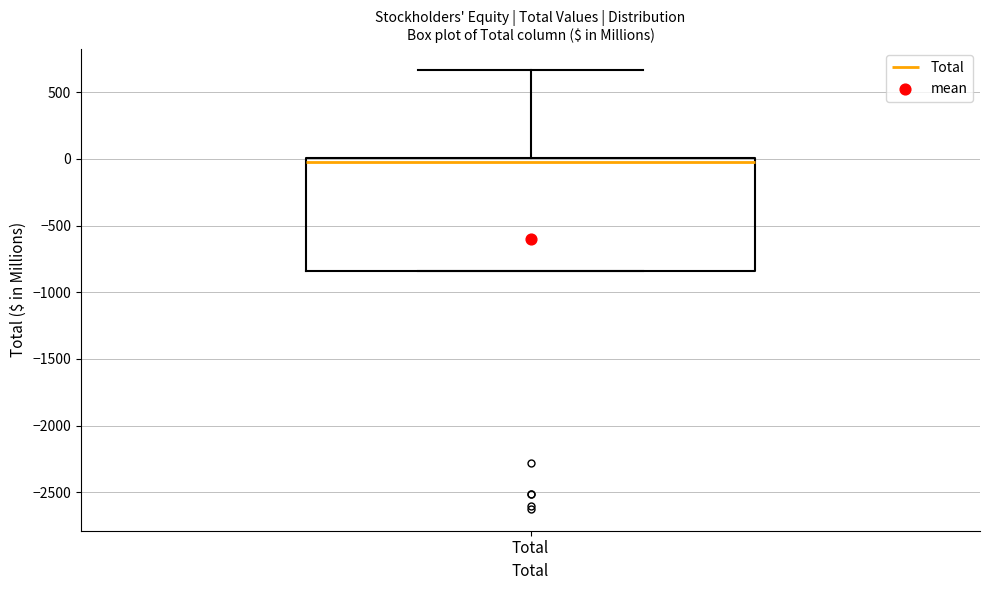

Transcribe this box plot: give where the median line is, the range the box spans, and where the two whiskers end, as read against the y-axis. The values are not printed on the chart, so give them approximately, as read against the axis.

median 0 (just below the box's upper edge), box -850 to 0, whiskers -850 to 650